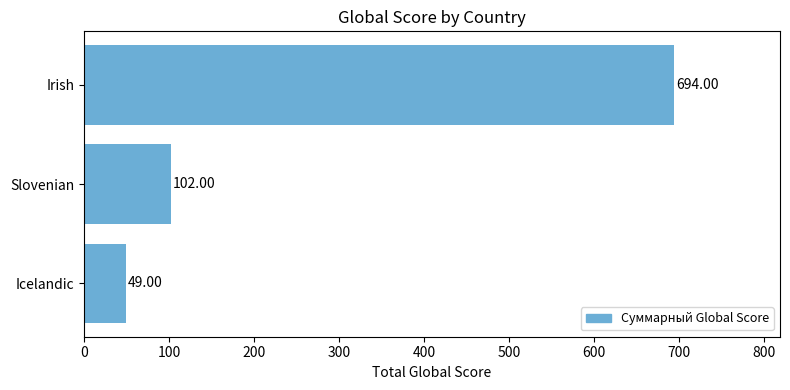

Where is the data nearest to the value 371?

Slovenian